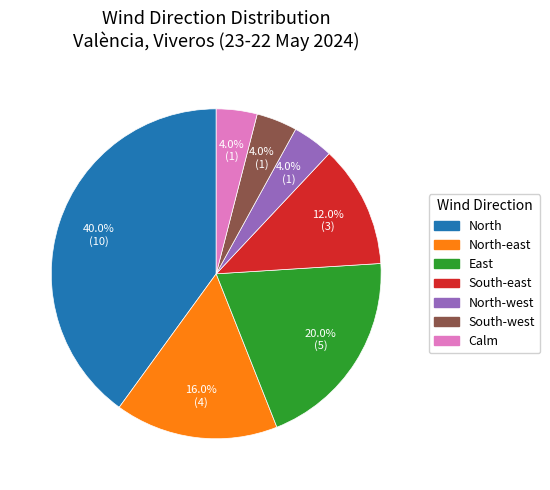

The Calm slice represents 4% of the pie. True or false?

True